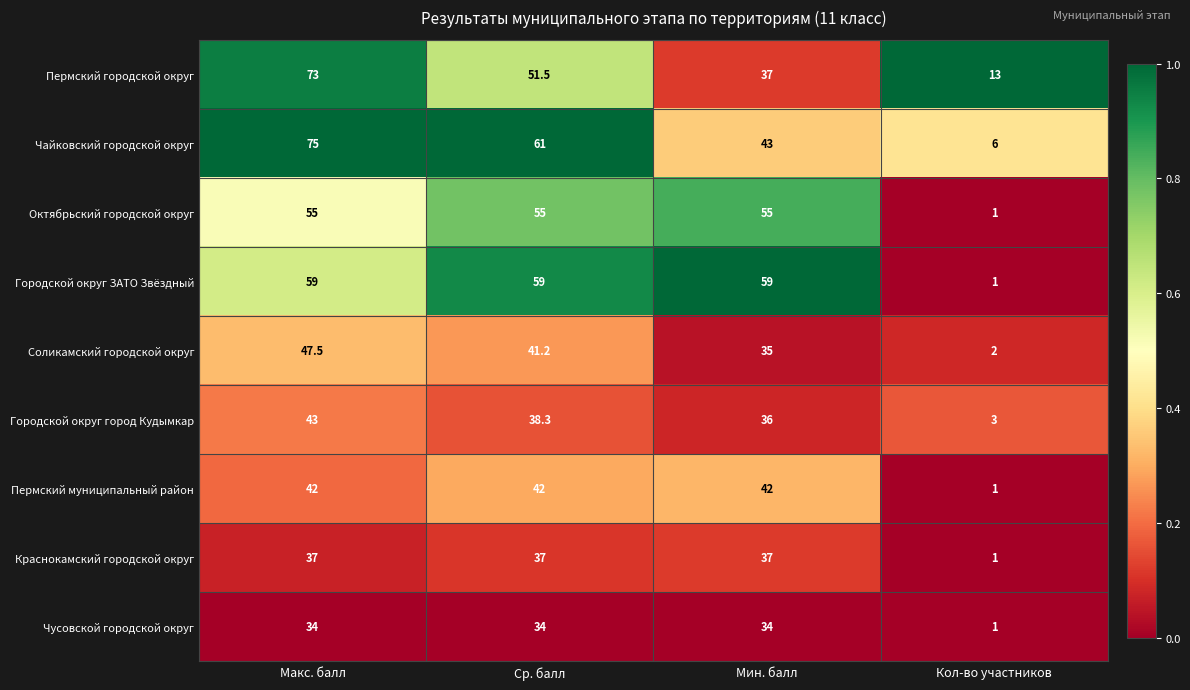

True or false: Чайковский городской округ has a value of 10.1 at Кол-во участников.

False